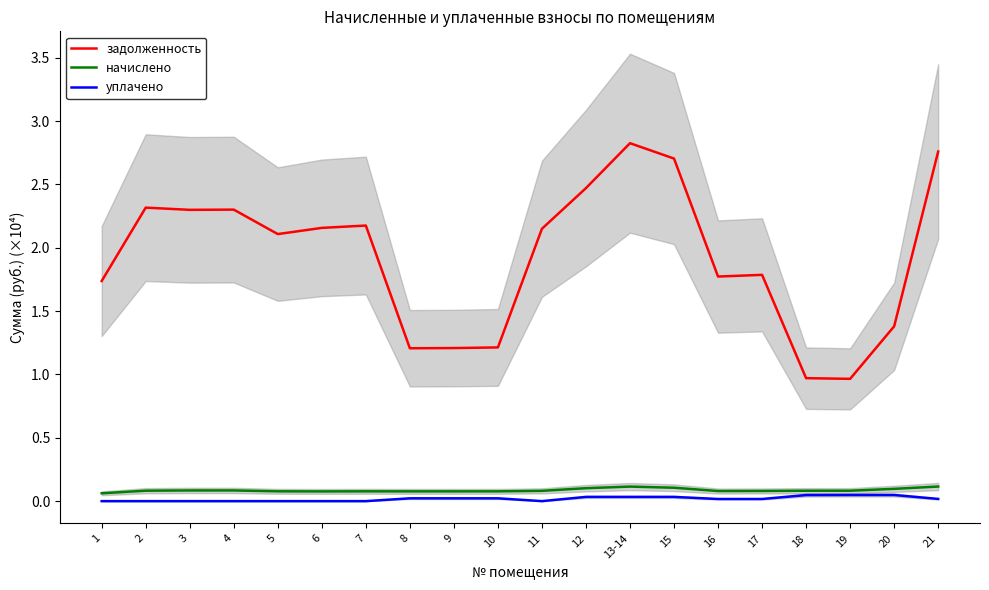

Which label corresponds to the largest value in the chart?

13-14